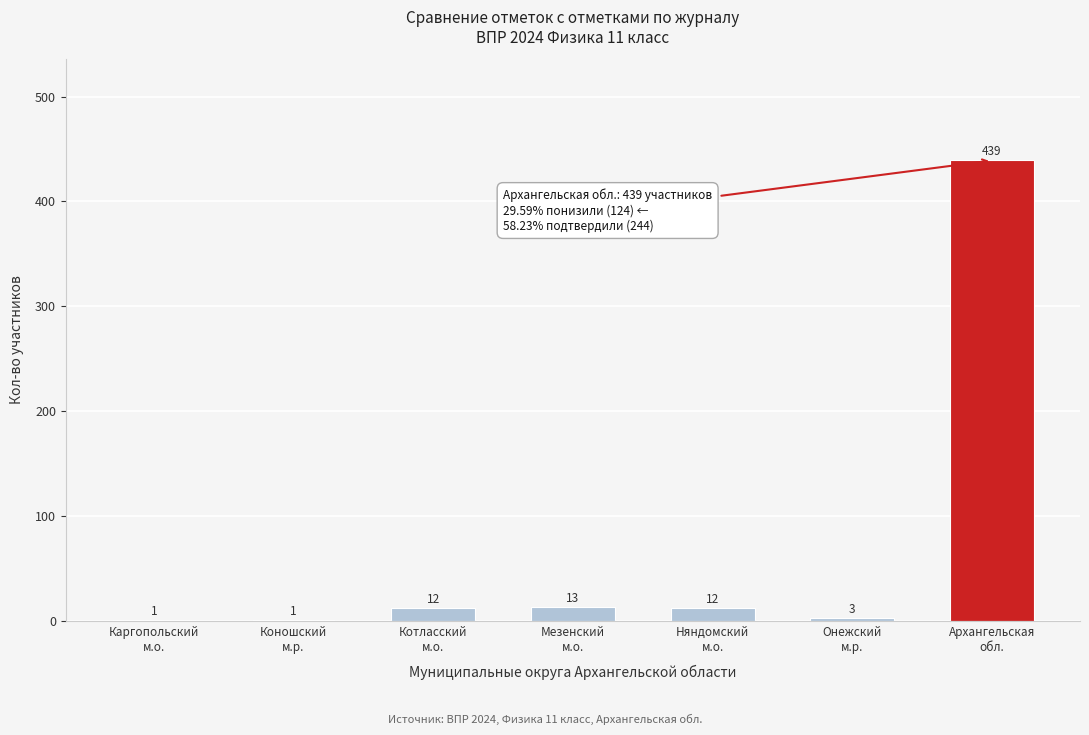

What is the sum of all values?

481